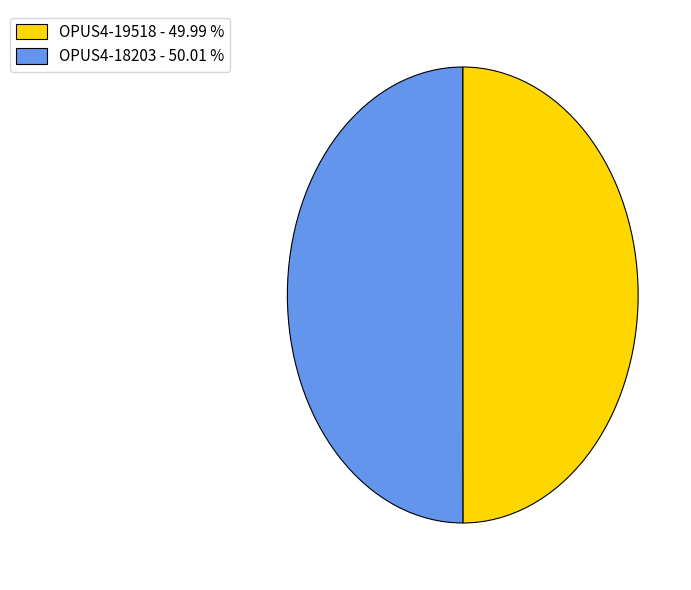

Is the sum of OPUS4-19518 - 49.99 % and OPUS4-18203 - 50.01 % greater than half?

Yes